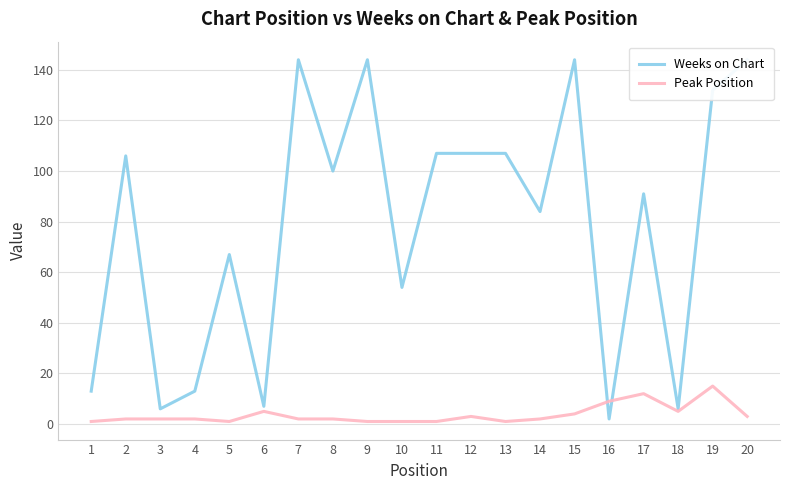

How many values in the Peak Position series are below 2?

6